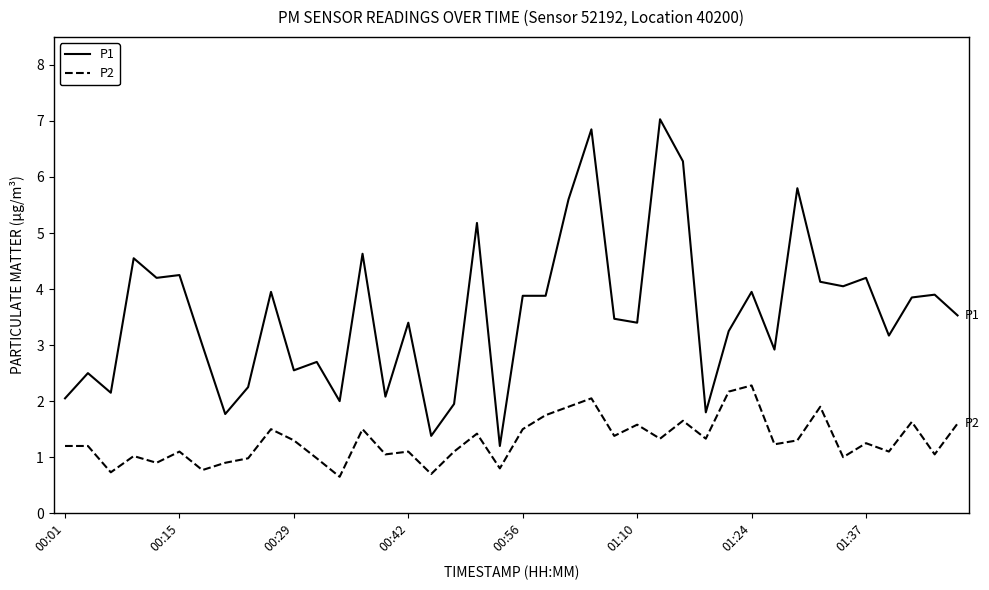

List the series in order of their overall mean, lowest first.

P2, P1